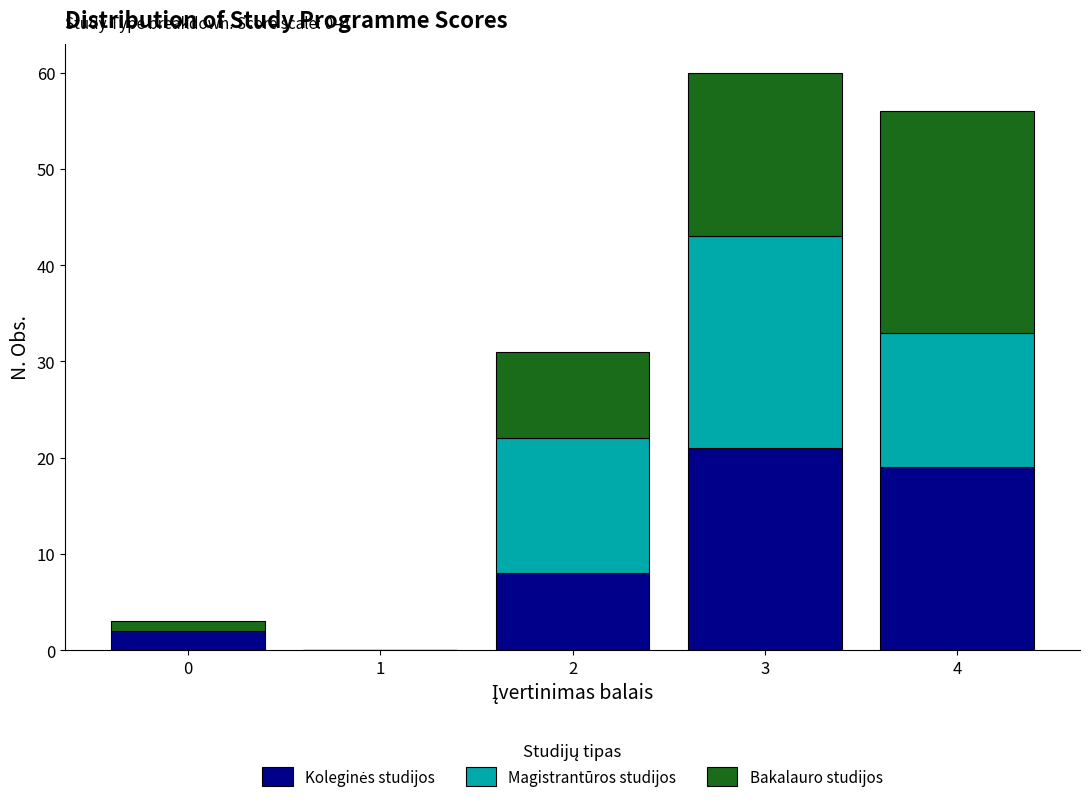

Which range on the x-axis has the tallest stacked bar (by total height)?

2.5 to 3.5